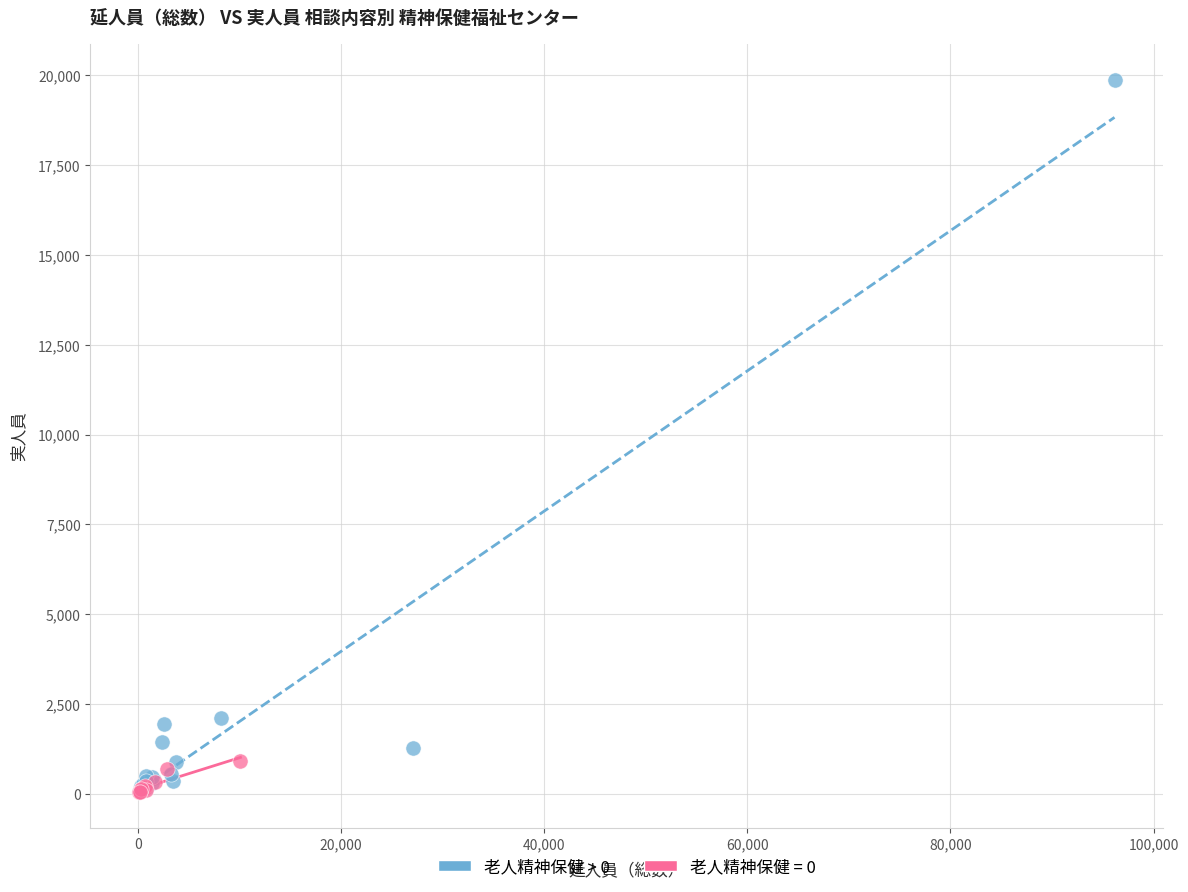

Which series has the widest spread of Y values?

老人精神保健 > 0